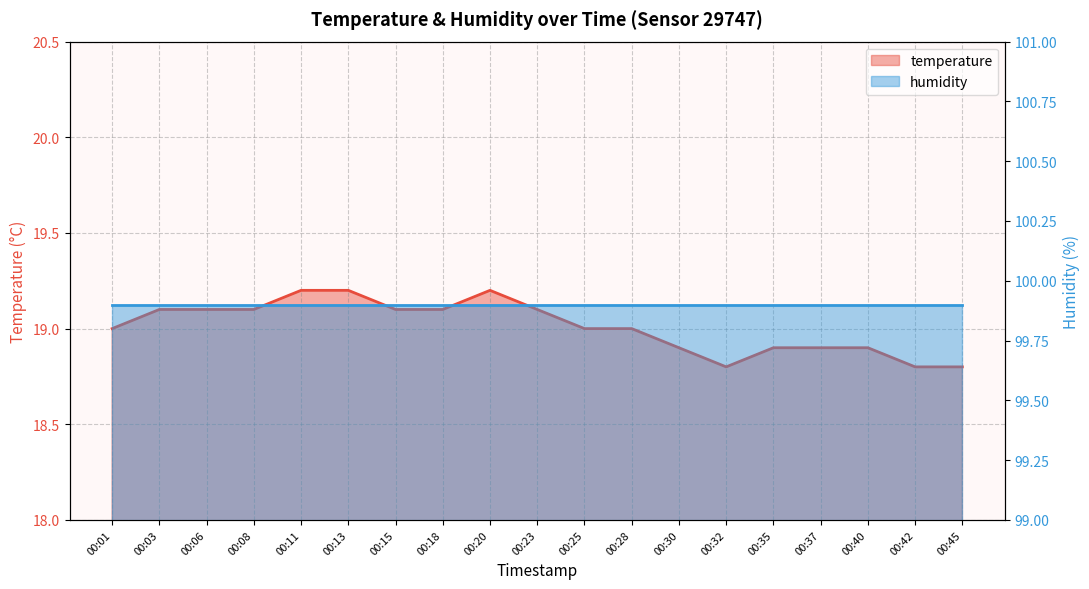

The value at 00:18 is 5.0. True or false?

False